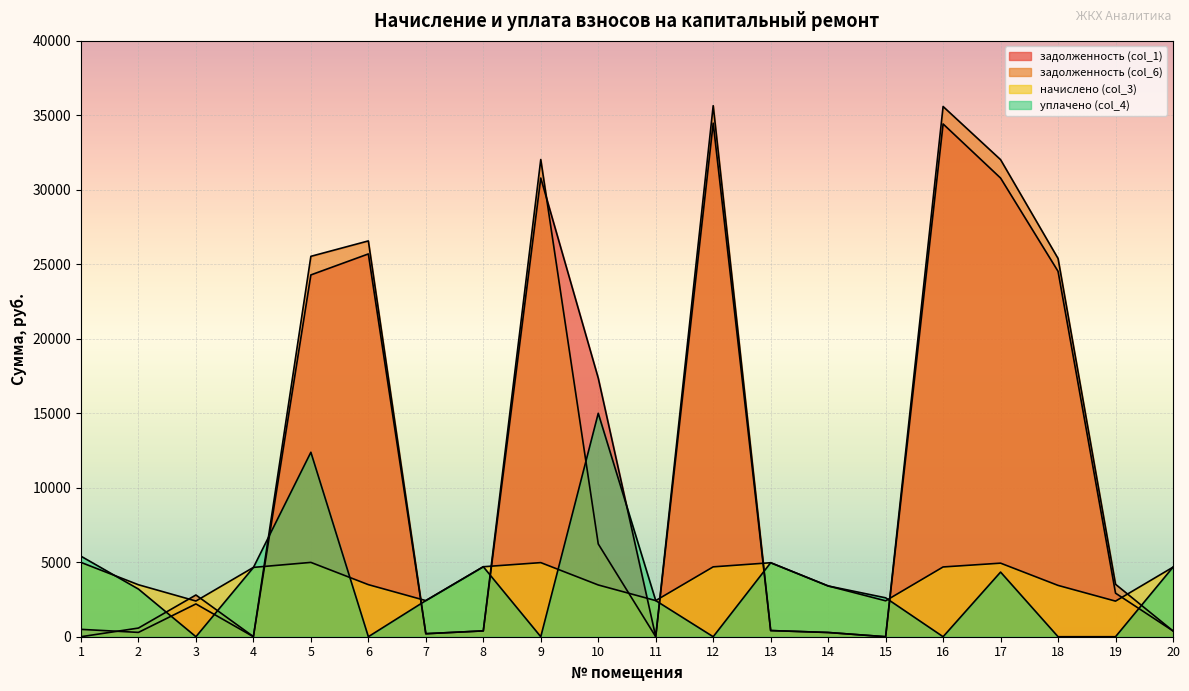

Which has a higher value, 7 or 2?

2